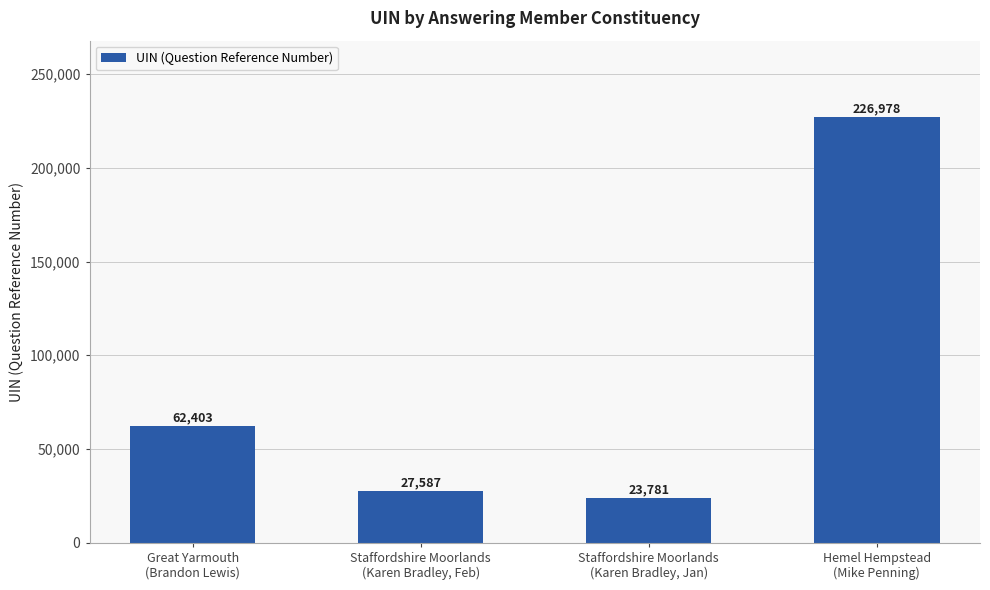

Reading left to right, what are all the values shown in this chart?

Great Yarmouth
(Brandon Lewis)=62403	Staffordshire Moorlands
(Karen Bradley, Feb)=27587	Staffordshire Moorlands
(Karen Bradley, Jan)=23781	Hemel Hempstead
(Mike Penning)=226978